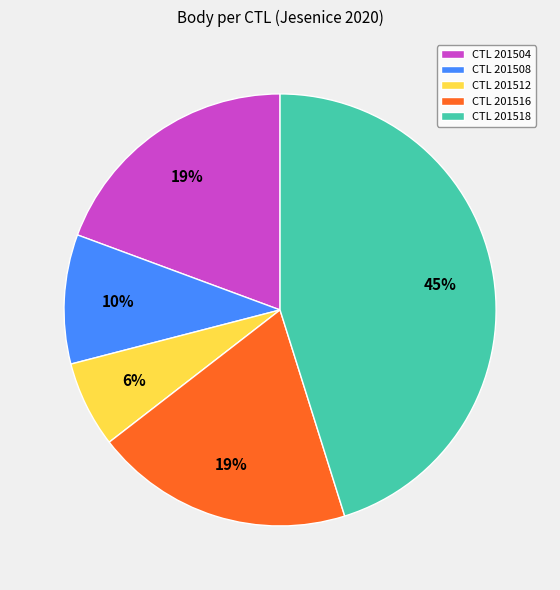

Do CTL 201518 and CTL 201516 together represent more than half of the pie?

Yes